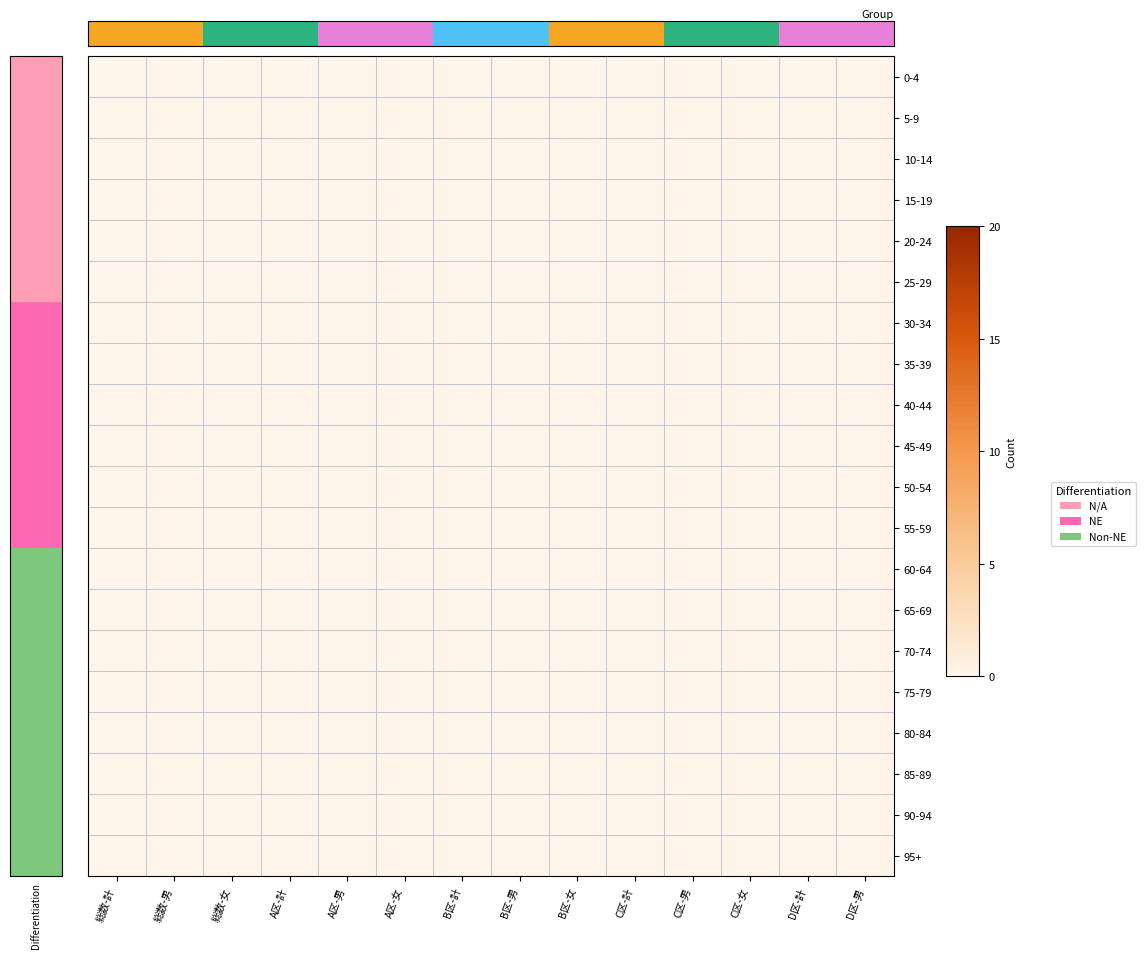

The 25-29 series shows 0 at A区-男. True or false?

True